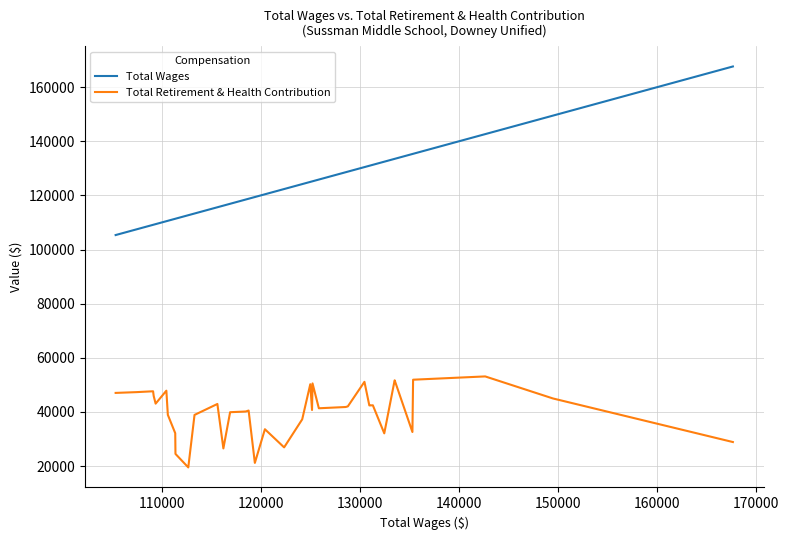

Which series has the largest range (max minus min)?

Total Wages